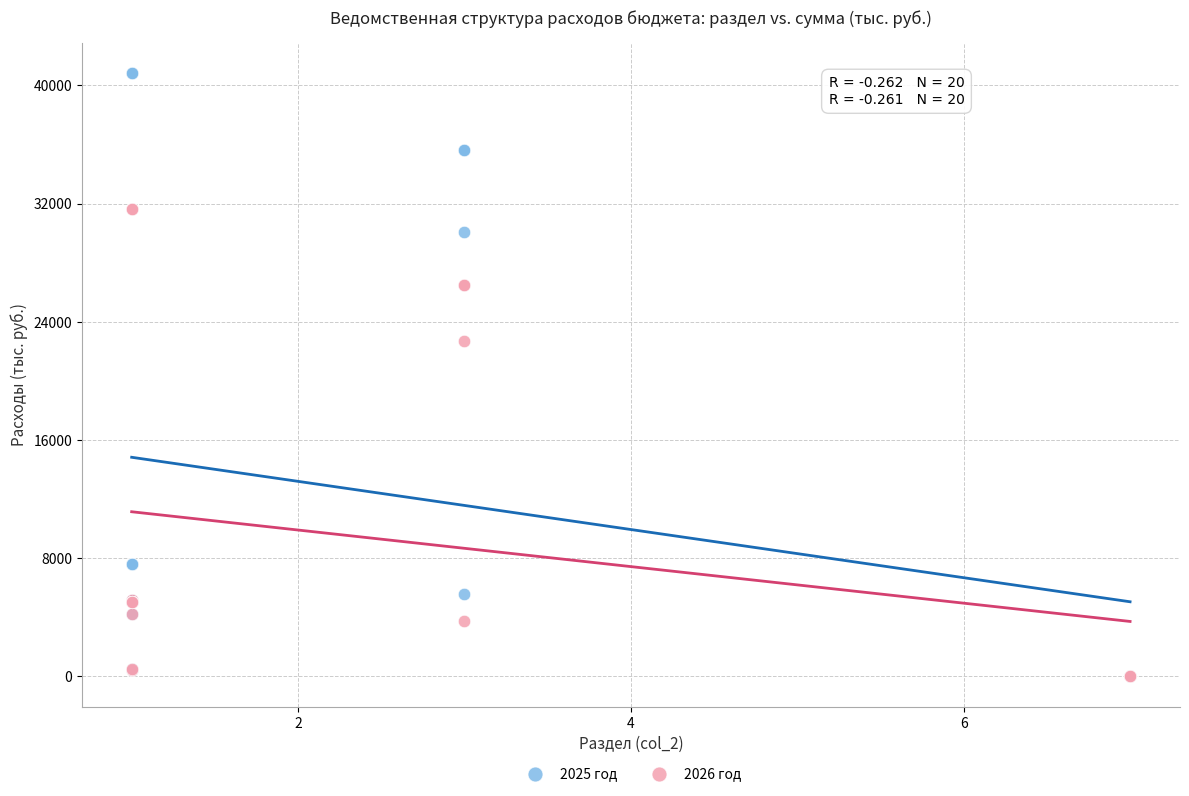

Across all series, what Y value is closest to 20415?

22727.3